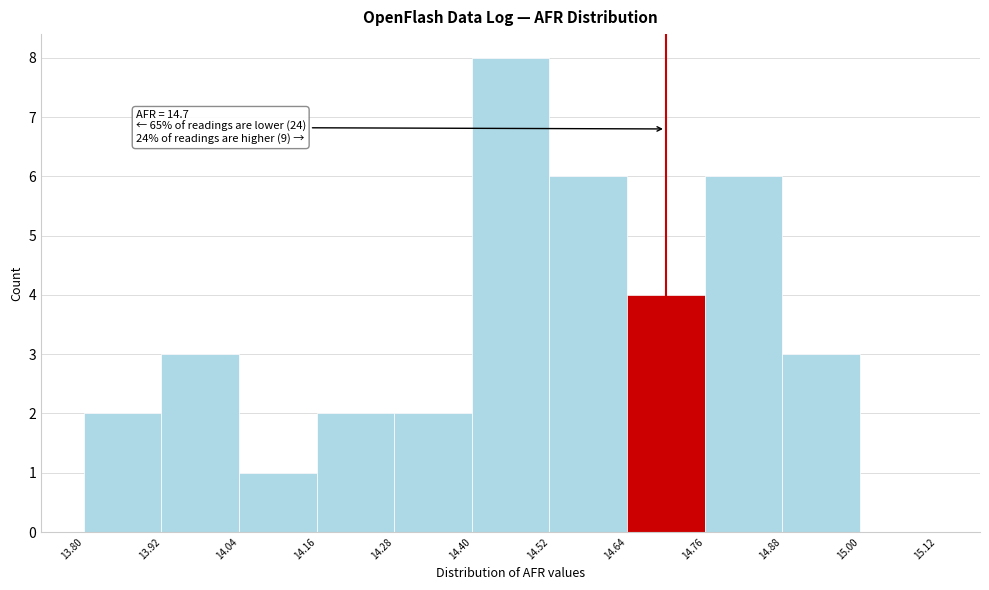

Which range on the x-axis has the tallest bar?

14.40 to 14.52